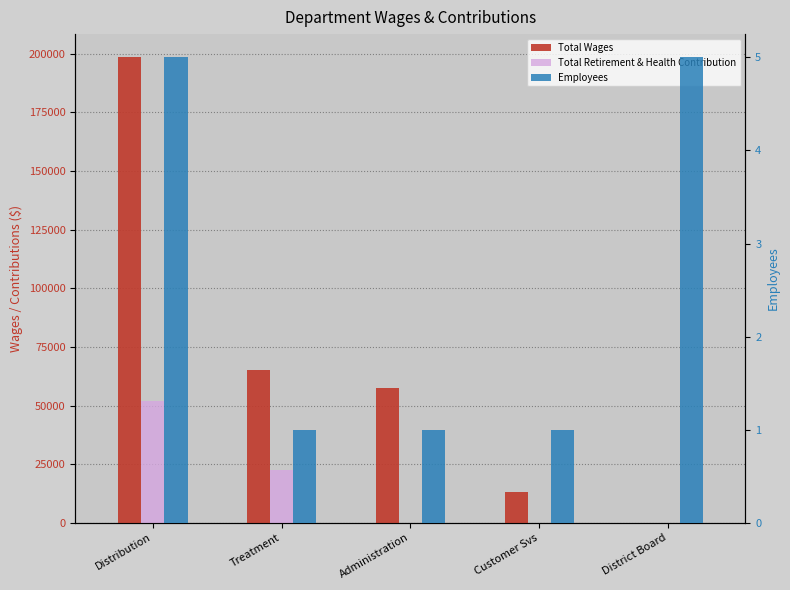

How many Employees values are between 1 and 5?

5